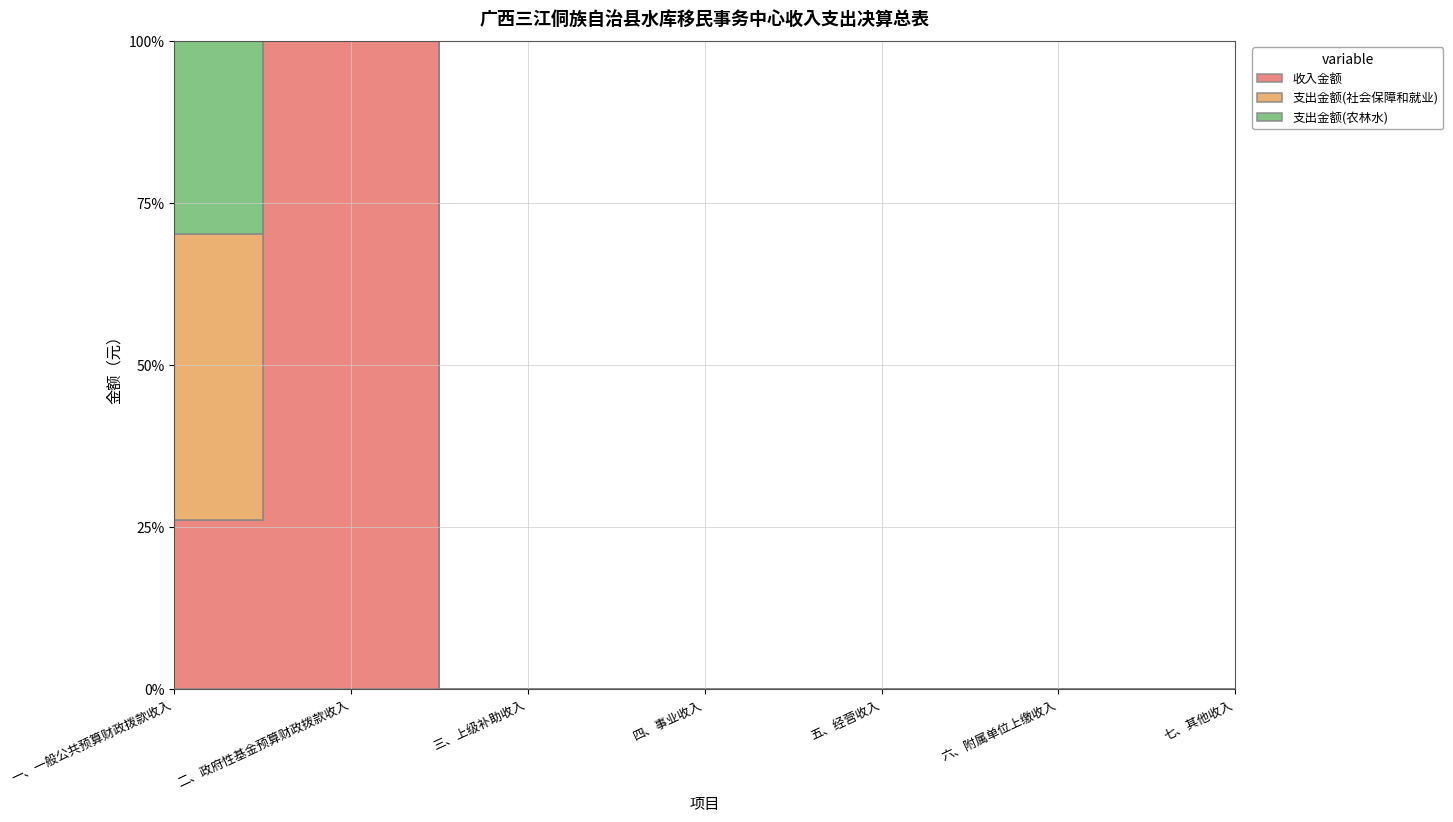

Which series has the widest spread of values?

收入金额